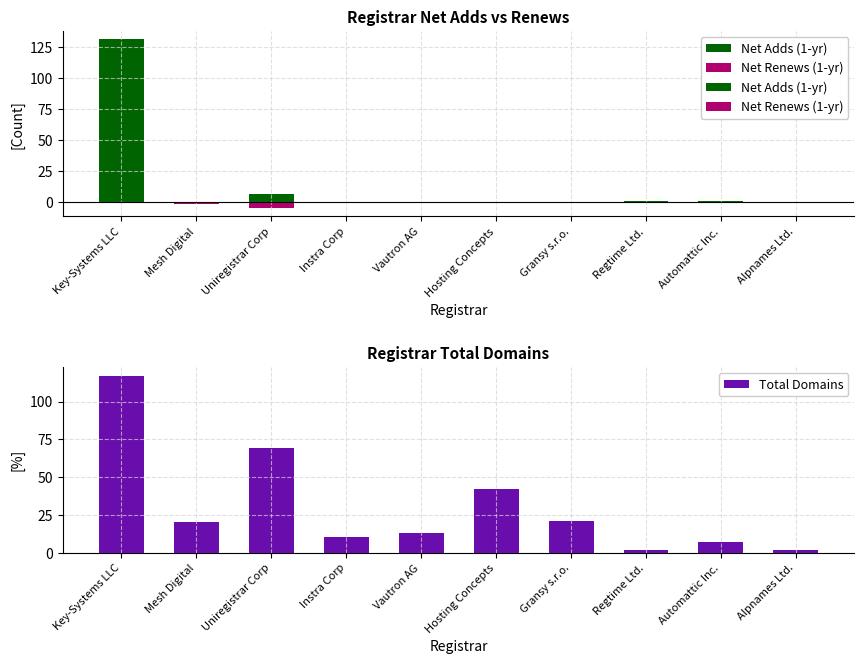

Is it true that Net Adds (1-yr) equals 0 at Hosting Concepts?

True